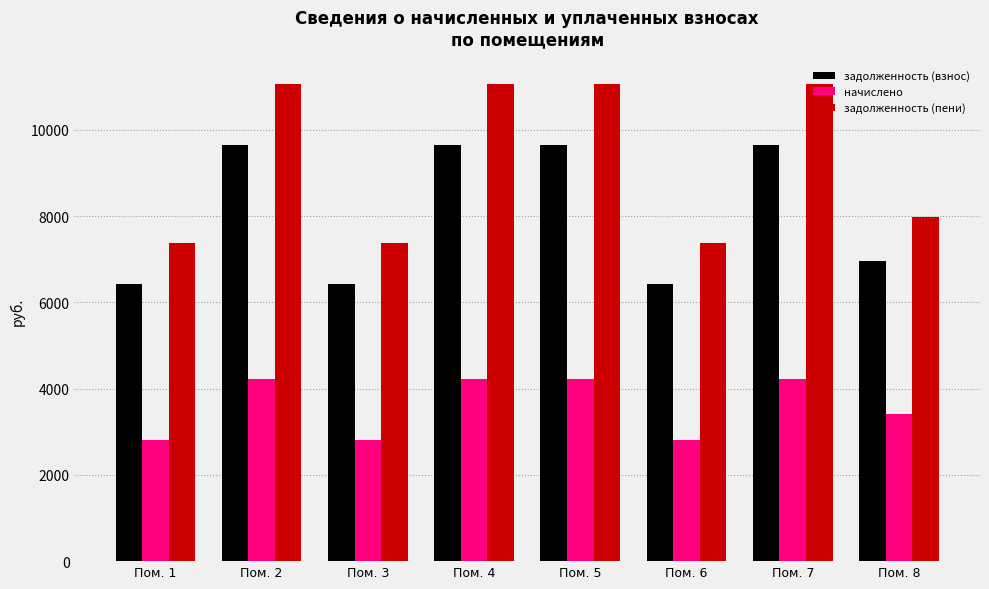

Which series has the widest spread of values?

задолженность (пени)